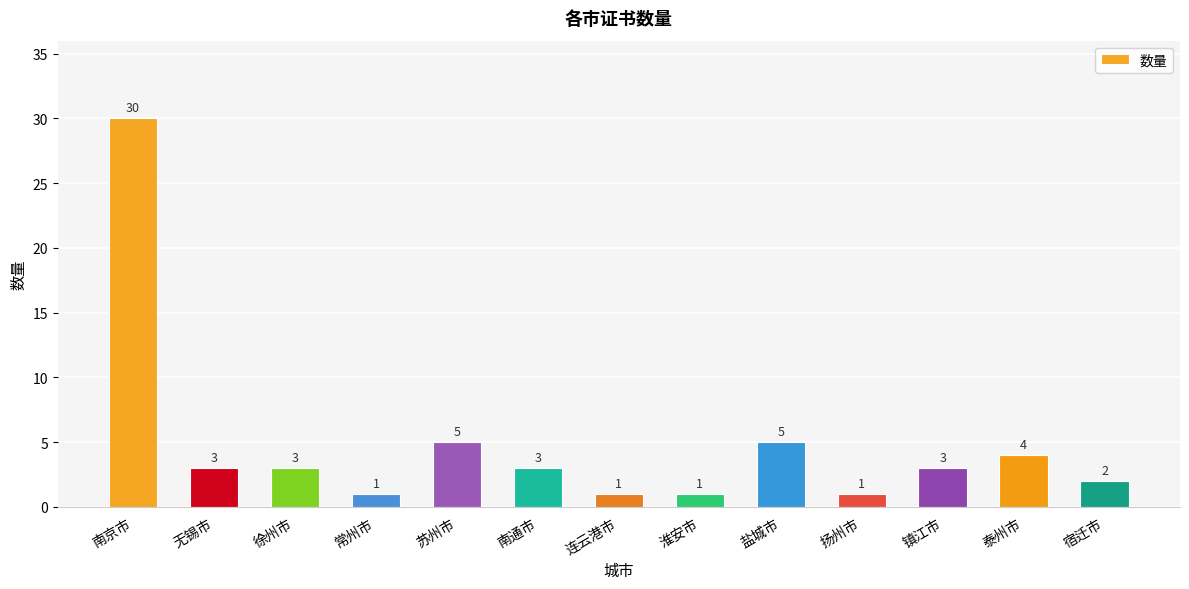

What is the difference between the maximum and second lowest values?

29